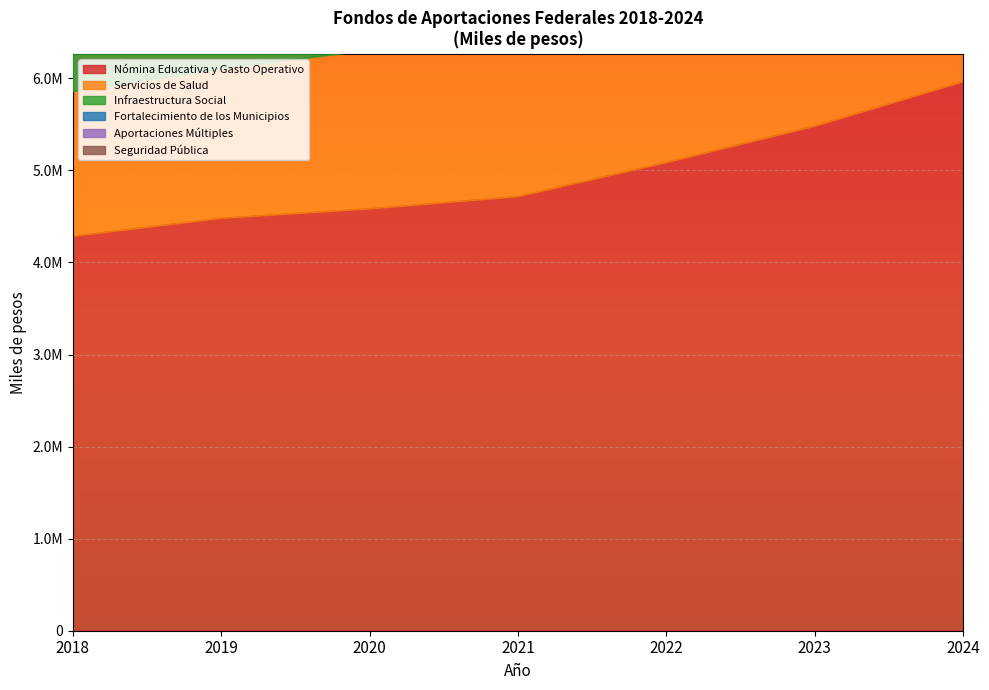

True or false: Aportaciones Múltiples and Servicios de Salud cross at least once.

False